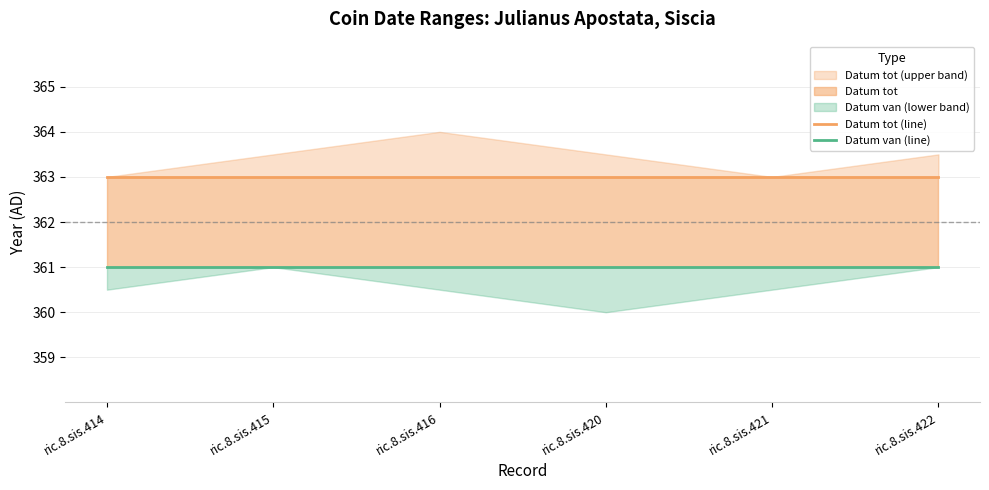

Which series has the largest total across all categories?

Datum tot (line)